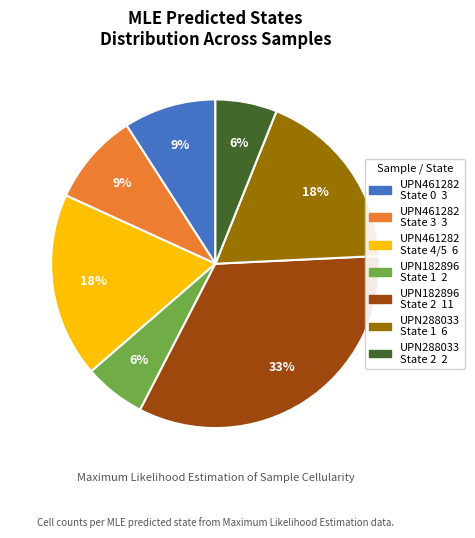

Is the sum of UPN461282 State 0 and UPN461282 State 3 greater than half?

No